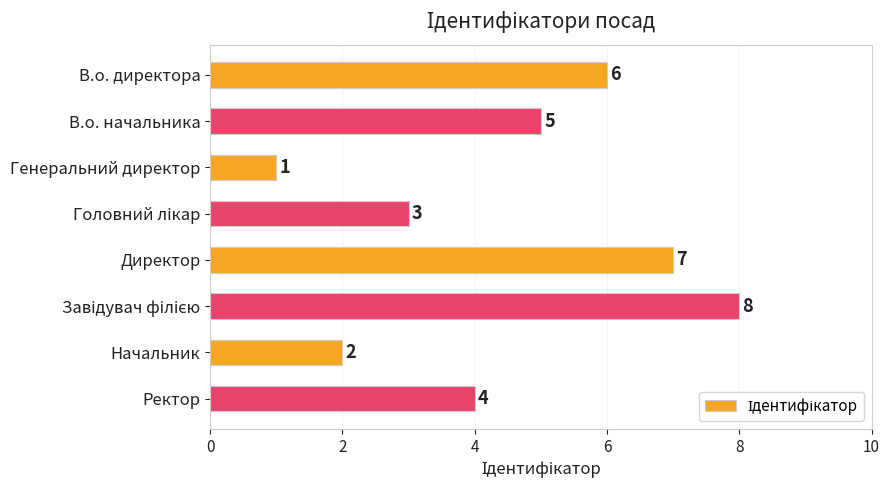

The chart shows a value of 6 at В.о. директора. True or false?

True